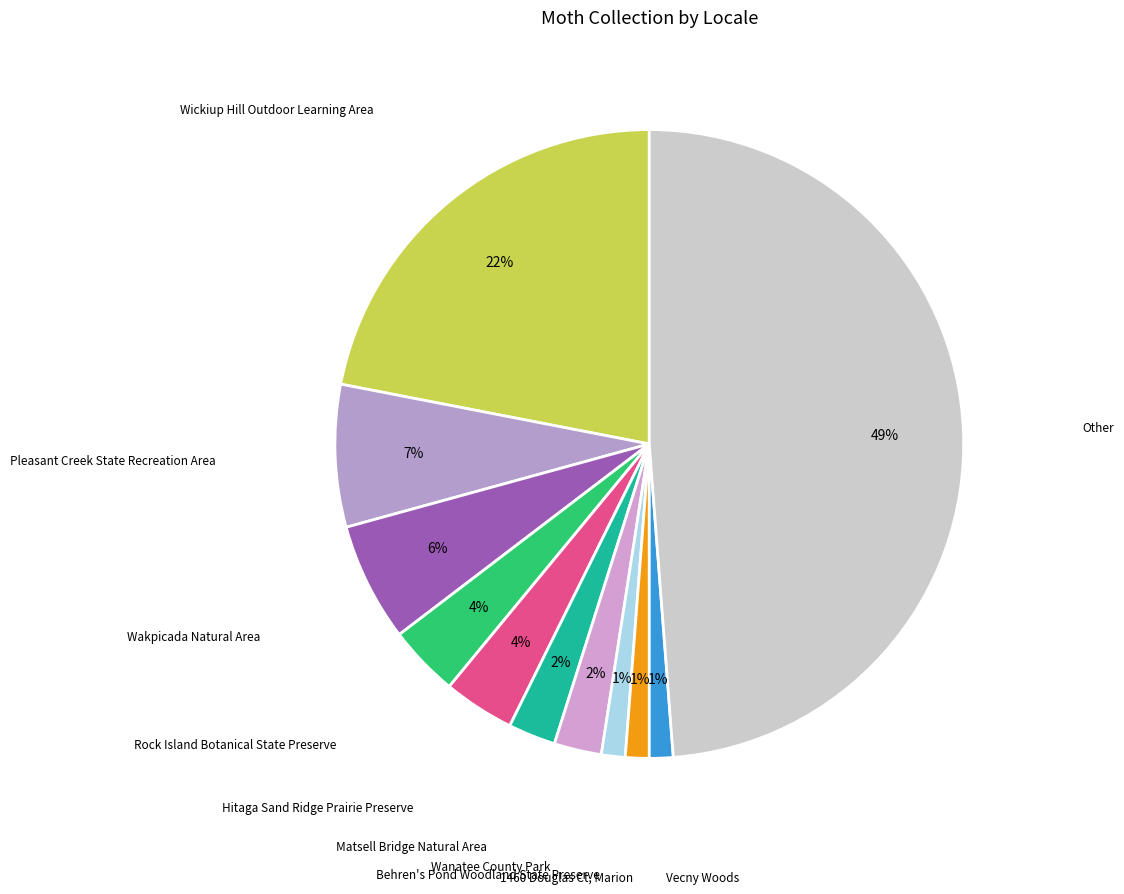

Is there a majority slice in this chart?

No